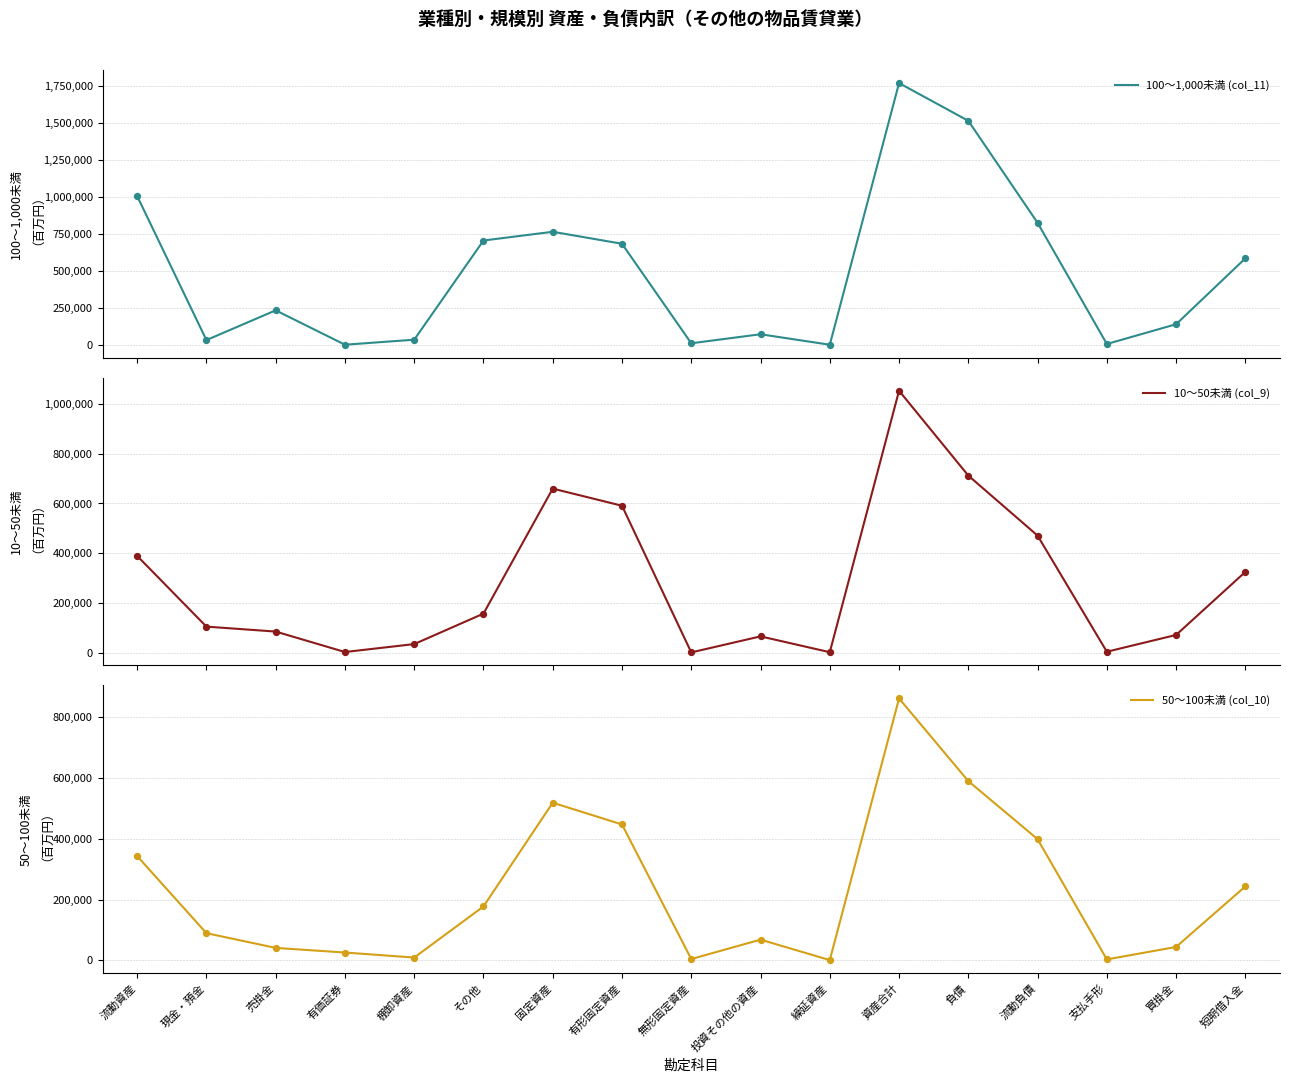

Which series has the widest spread of Y values?

100～1,000未満 (col_11)